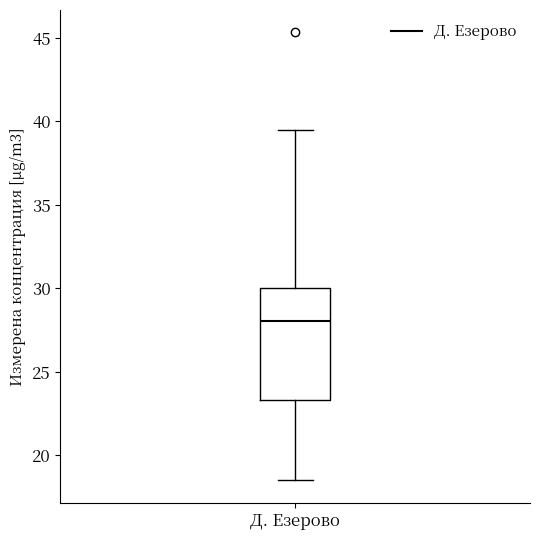

Where does the upper whisker of the box for Д. Езерово end on the y-axis? The values are not printed on the chart, so give them approximately, as read against the axis.

39.5